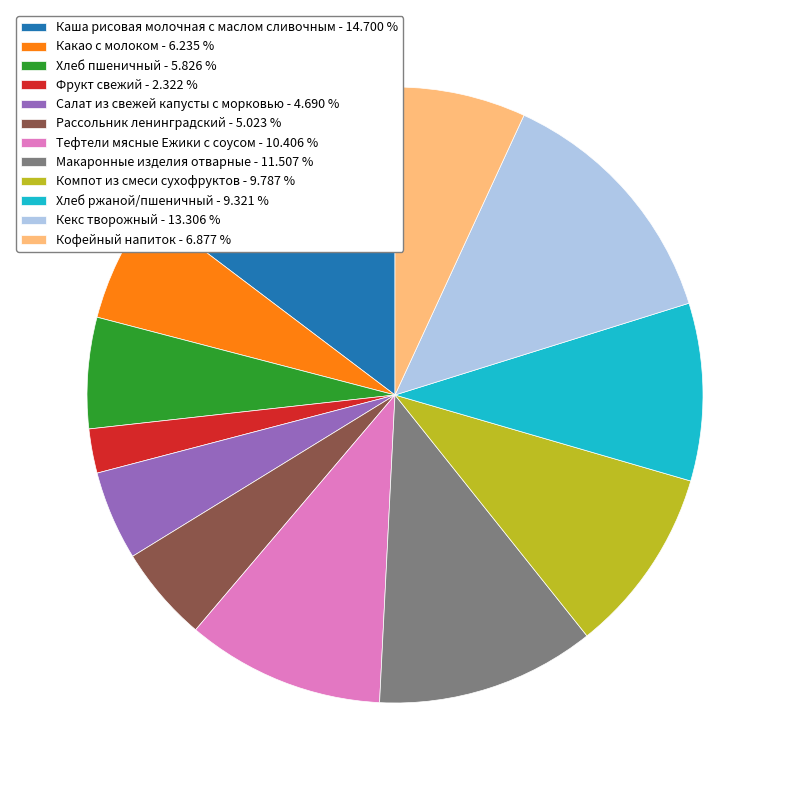

Does Кекс творожный - 13.306 % represent more than half of the total?

No